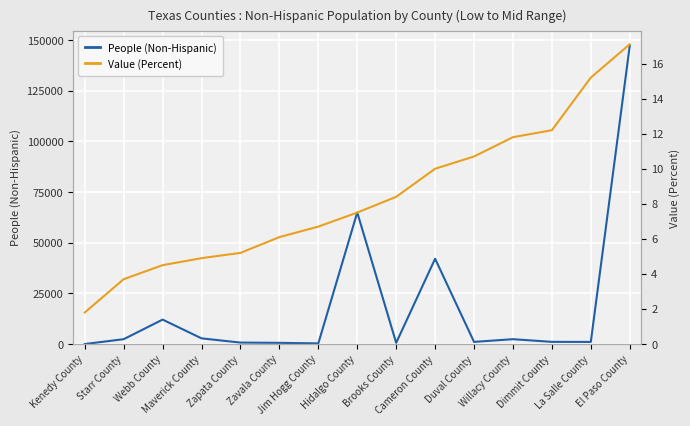

Which series has the largest range (max minus min)?

People (Non-Hispanic)